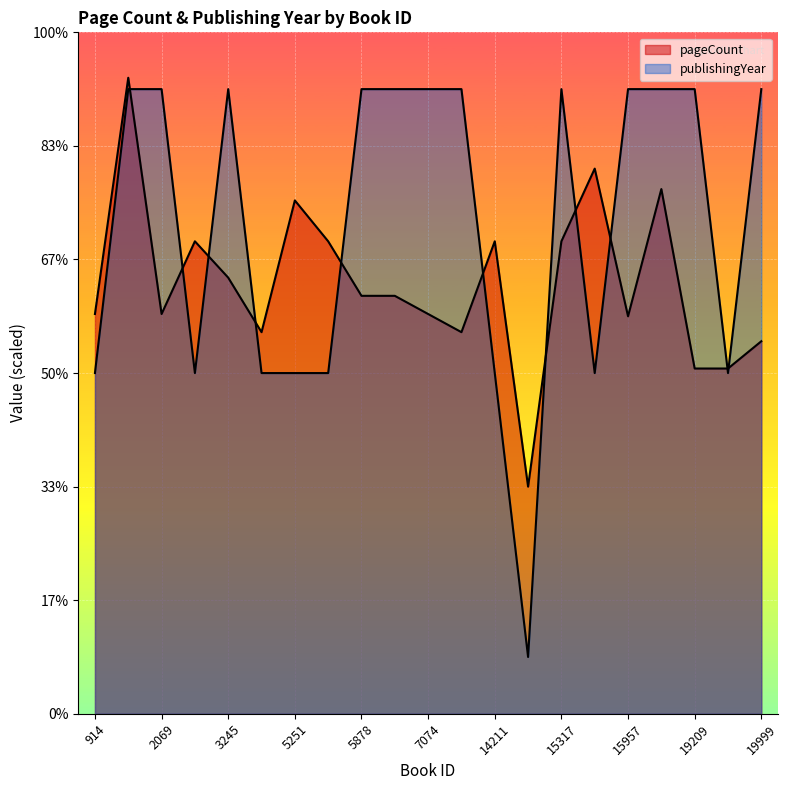

What is the greatest value displayed?

560